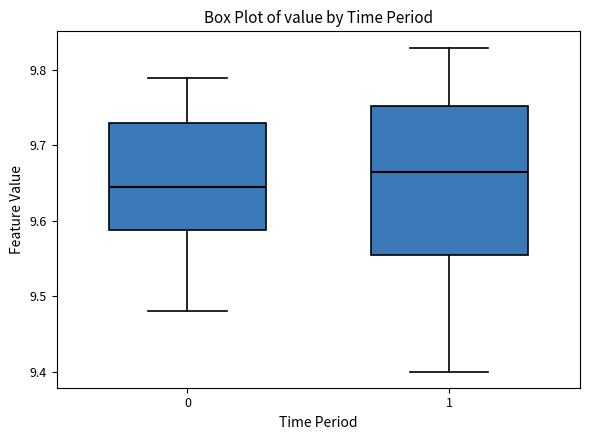

Reading left to right, transcribe this box plot: for each box, give where its median line is, the range the box spans, and where its two whiskers end, as read against the y-axis. The values are not printed on the chart, so give them approximately, as read against the axis.

0: median 9.65, box 9.59 to 9.73, whiskers 9.48 to 9.79
1: median 9.67, box 9.56 to 9.75, whiskers 9.40 to 9.83